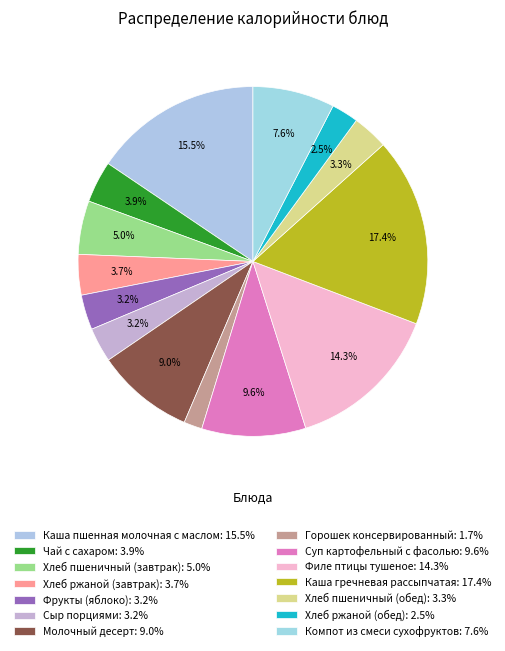

How many segments does this pie chart have?

14